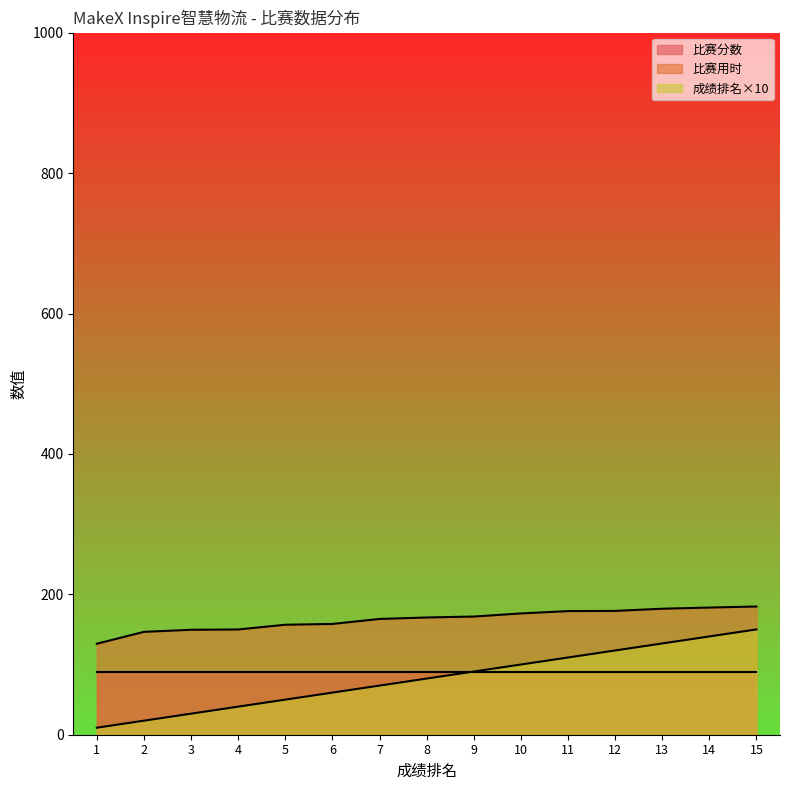

Rank the series by their maximum value, from lowest to highest.

比赛分数, 成绩排名×10, 比赛用时